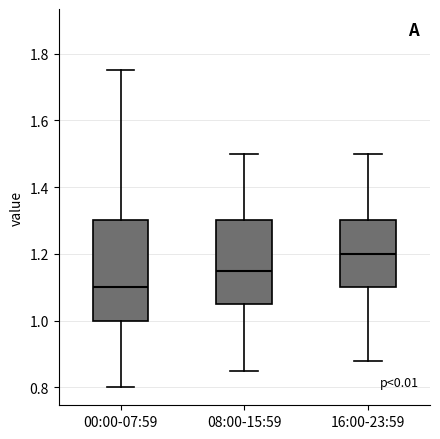

Which box is the tallest, from its lower edge to its upper edge?

00:00-07:59